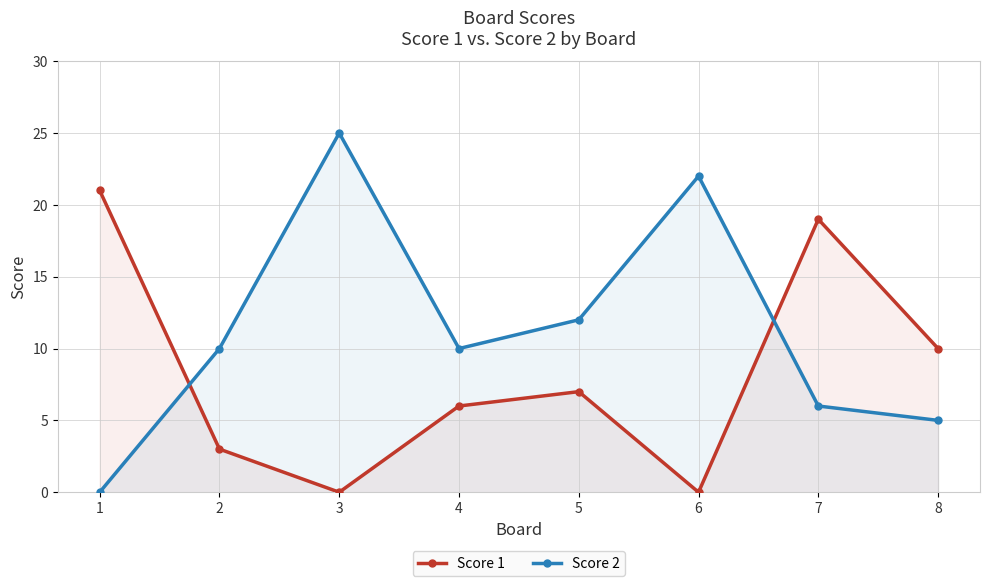

What is the total value across all series at 5?

19